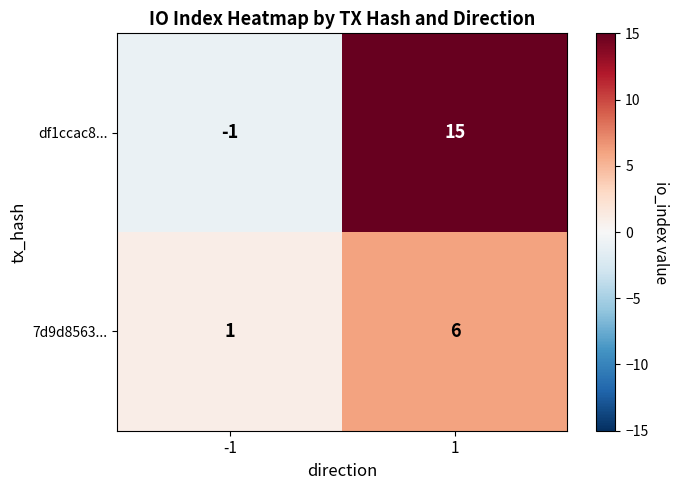

At -1, list the series in order from smallest to largest.

df1ccac8..., 7d9d8563...